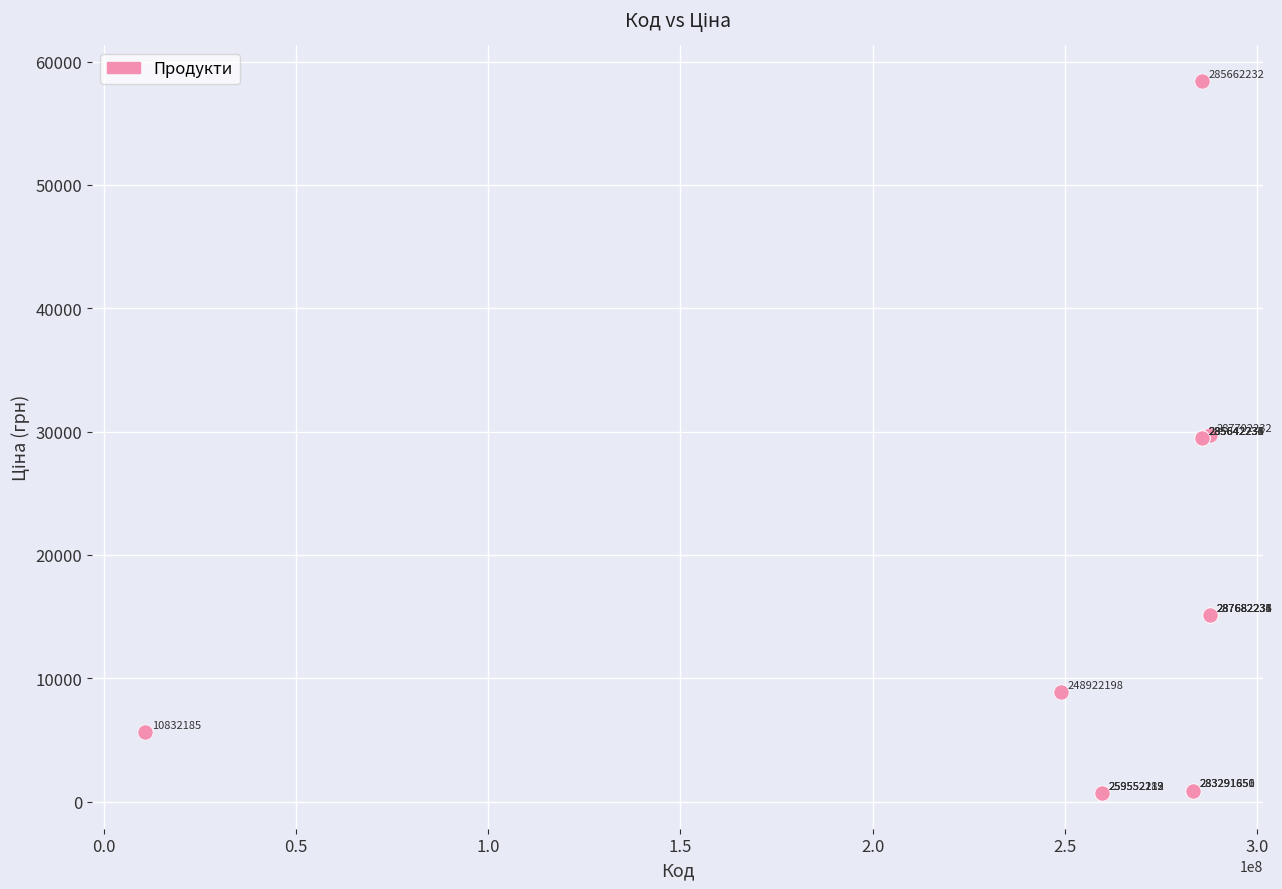

What Y value in the scatter plot is closest to 29560?

29491.5